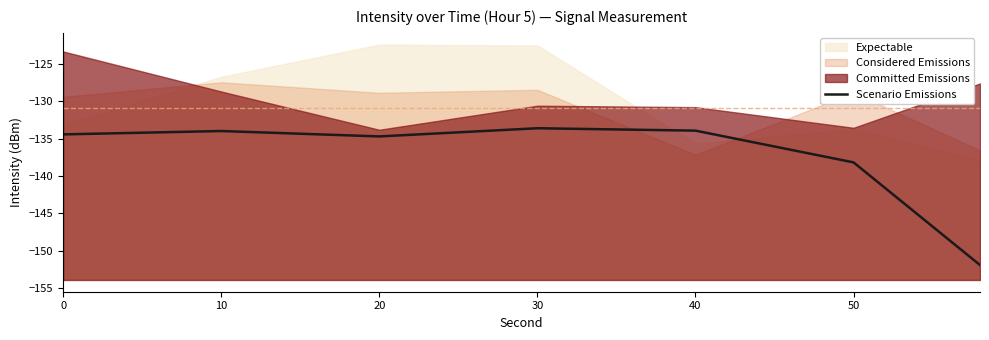

How many values exceed -134?

3